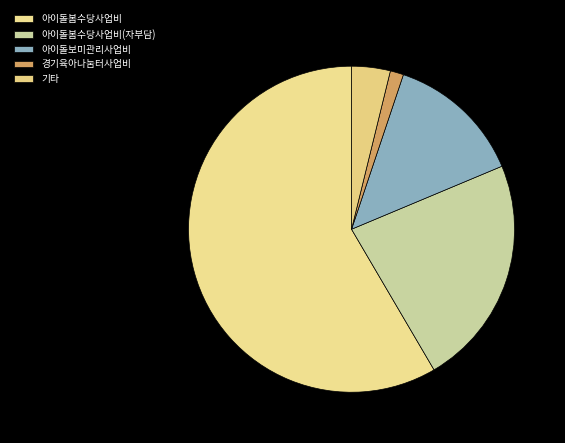

How many segments does this pie chart have?

5